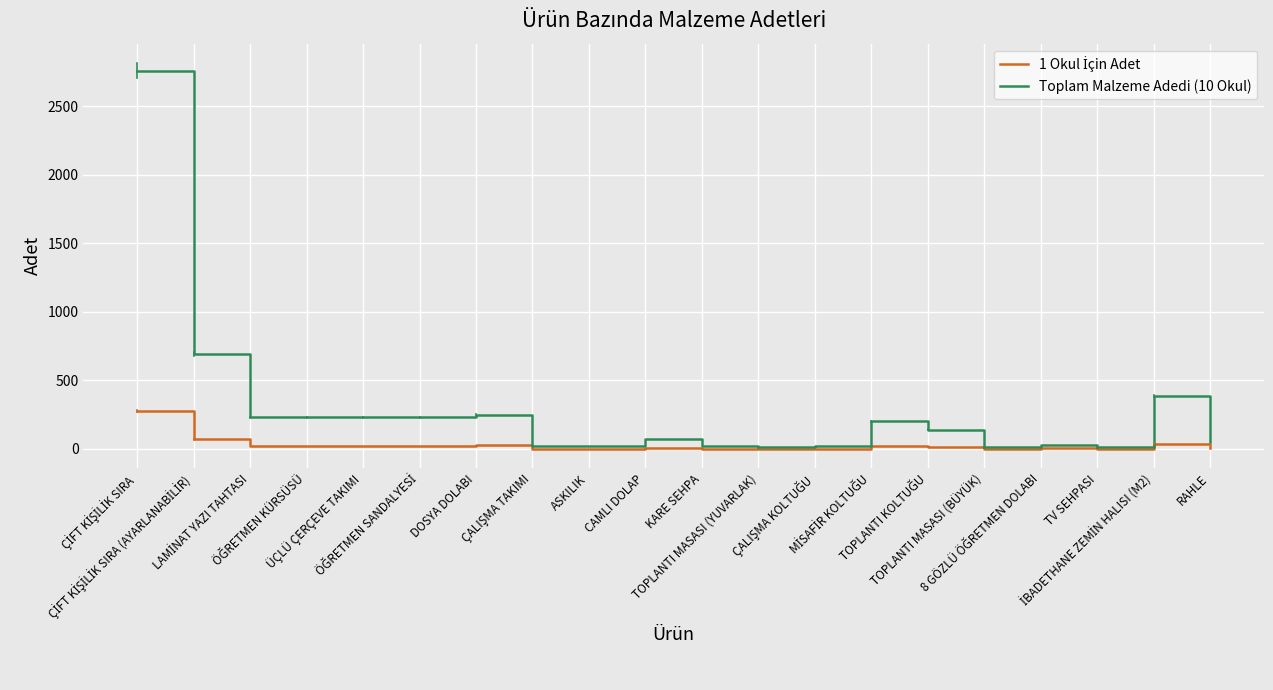

Which series has the largest range (max minus min)?

Toplam Malzeme Adedi (10 Okul)